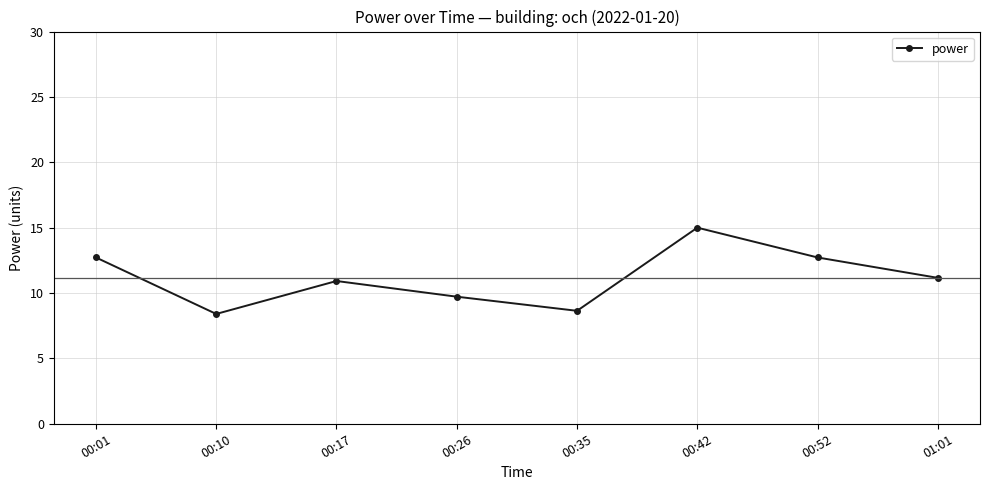

What is the label of the 8th point from the right?

00:01